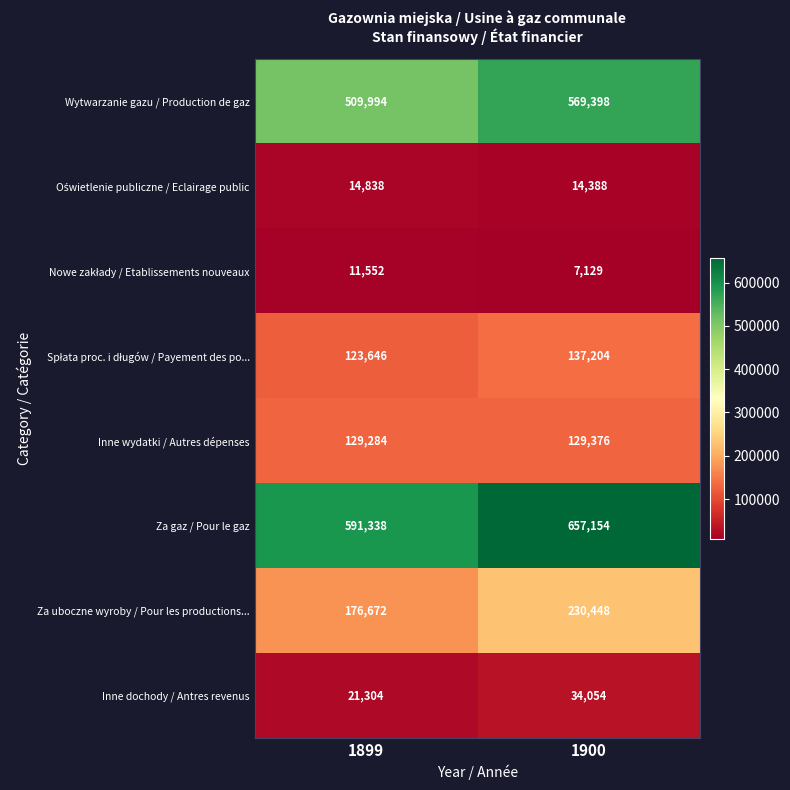

What is the difference between the highest and lowest values at 1900?

650025